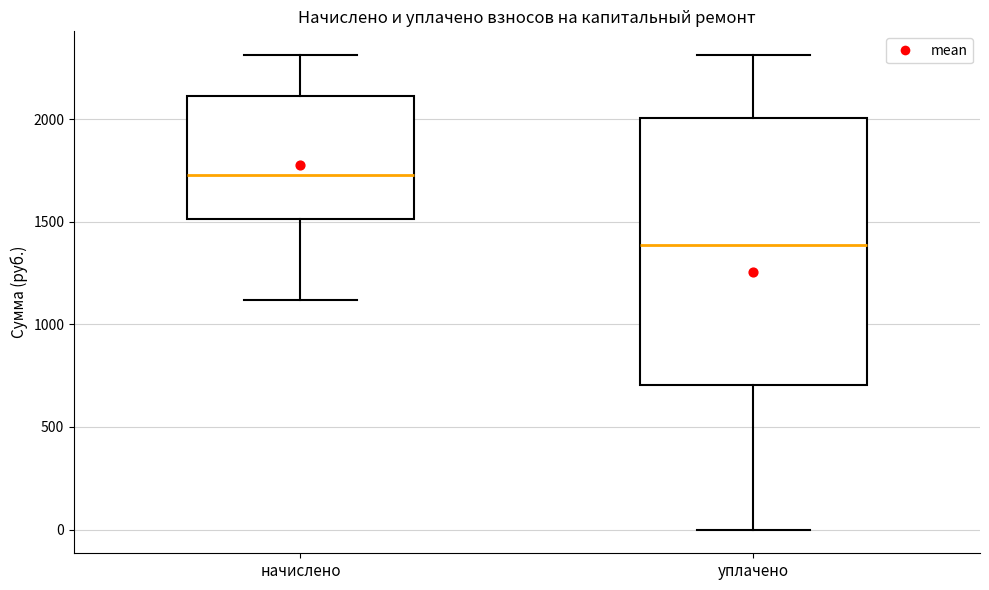

Reading left to right, transcribe this box plot: for each box, give where its median line is, the range the box spans, and where its two whiskers end, as read against the y-axis. The values are not printed on the chart, so give them approximately, as read against the axis.

начислено: median 1750, box 1500 to 2100, whiskers 1100 to 2300
уплачено: median 1400, box 700 to 2000, whiskers 0 to 2300